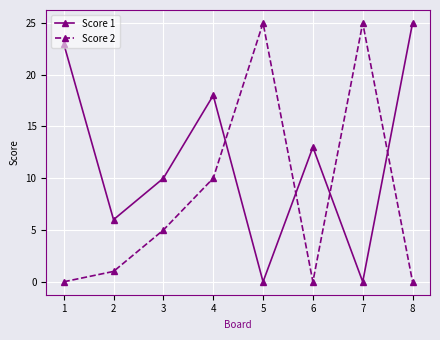

Is this an area chart (filled region under the line)?

No